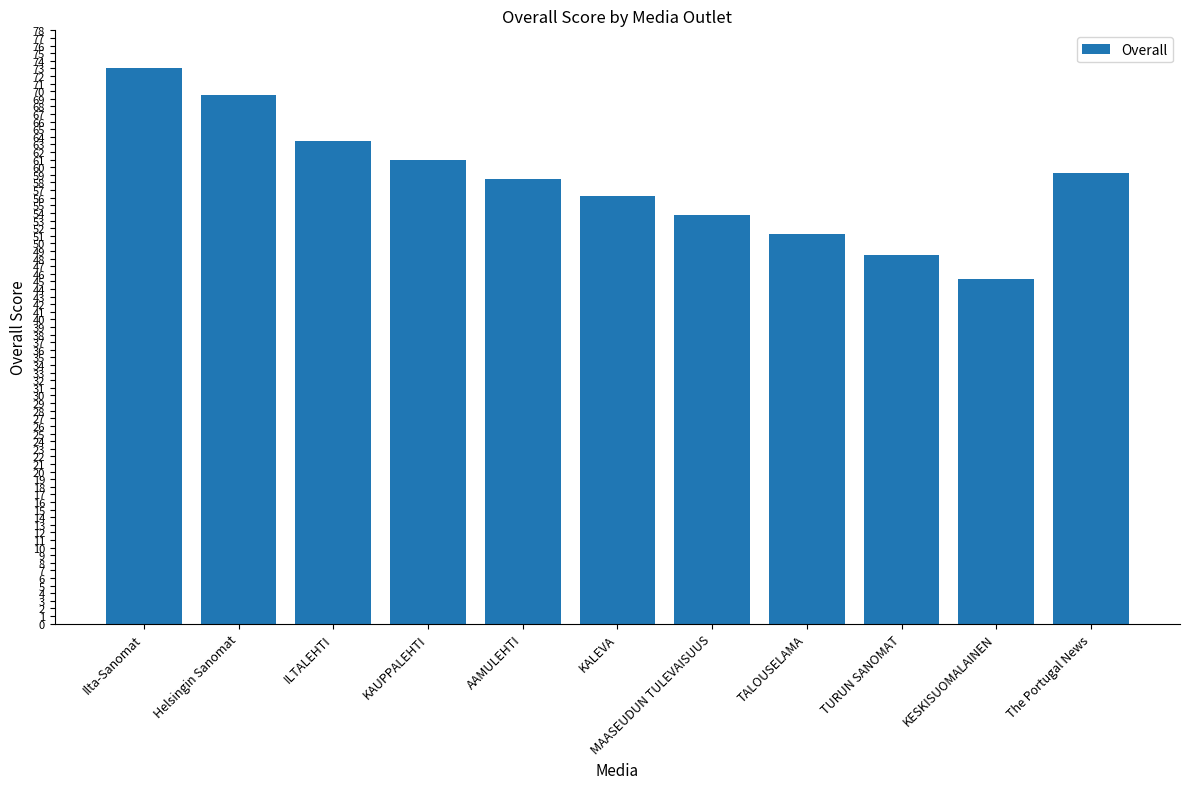

What is the value of the 4th bar from the left?

61.0